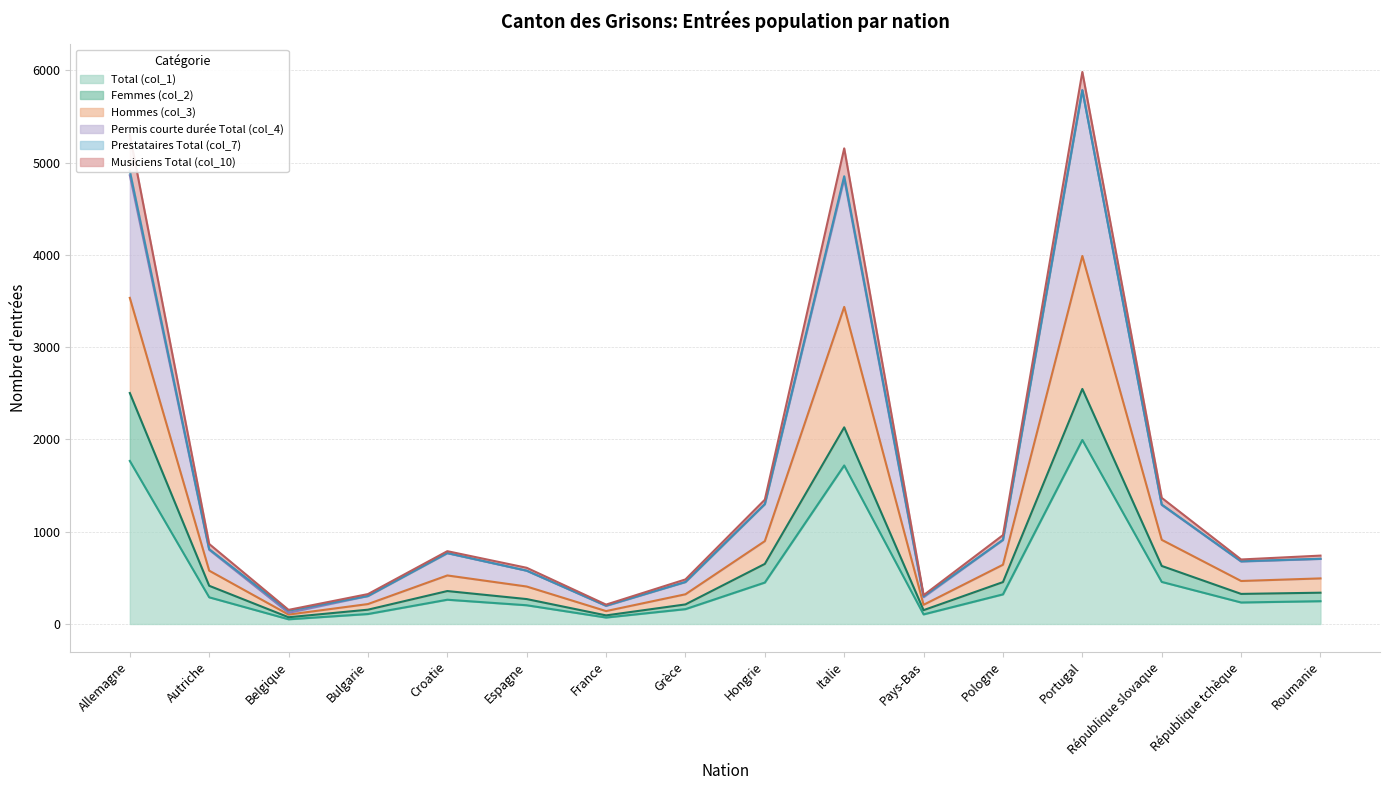

Does the chart display data point markers on the line(s)?

No